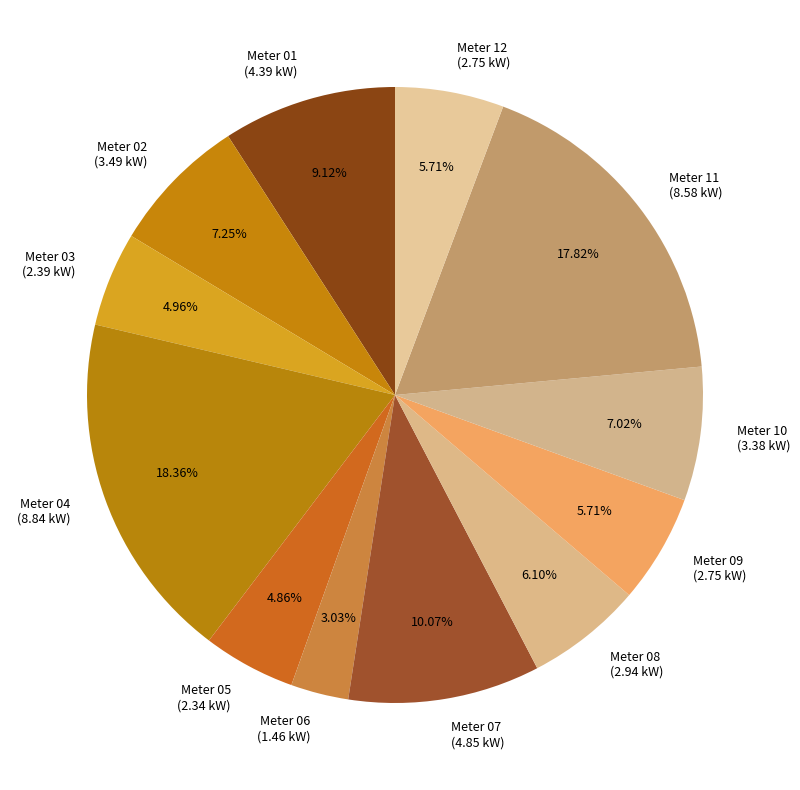

Is there a majority slice in this chart?

No